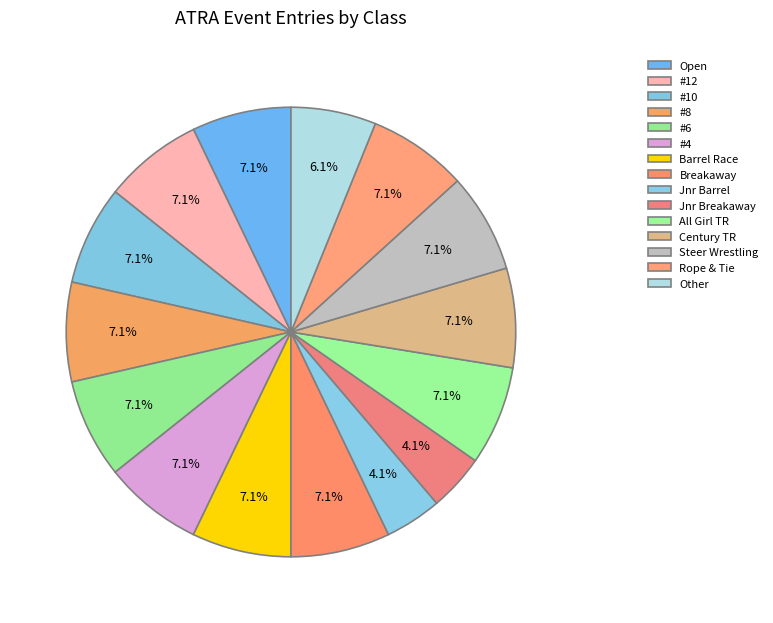

Rank the categories by value from highest to lowest.

Open, #12, #10, #8, #6, #4, Barrel Race, Breakaway, All Girl TR, Century TR, Steer Wrestling, Rope & Tie, Other, Jnr Barrel, Jnr Breakaway